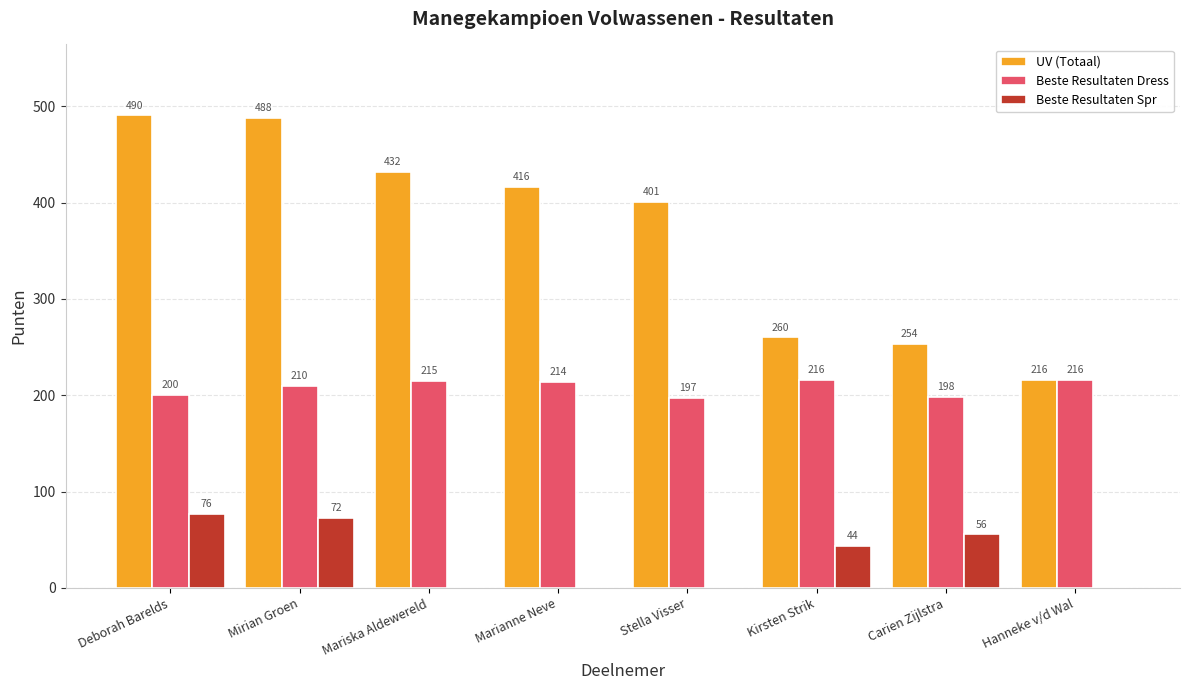

Read the Beste Resultaten Dress value at Kirsten Strik.

216.0